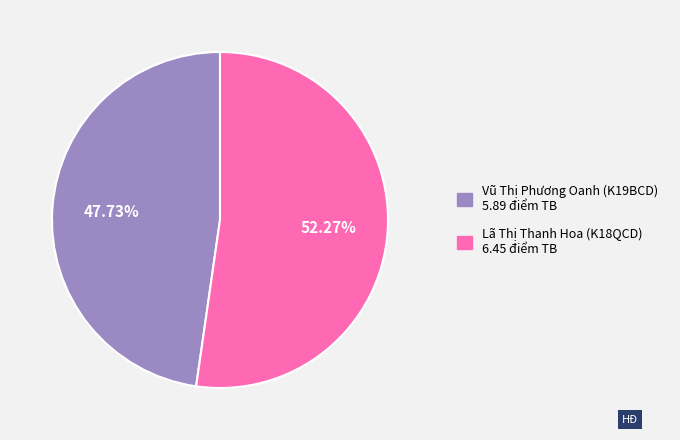

To the nearest percent, what is the combined percentage of Vũ Thị Phương Oanh (K19BCD) and Lã Thị Thanh Hoa (K18QCD)?

100%